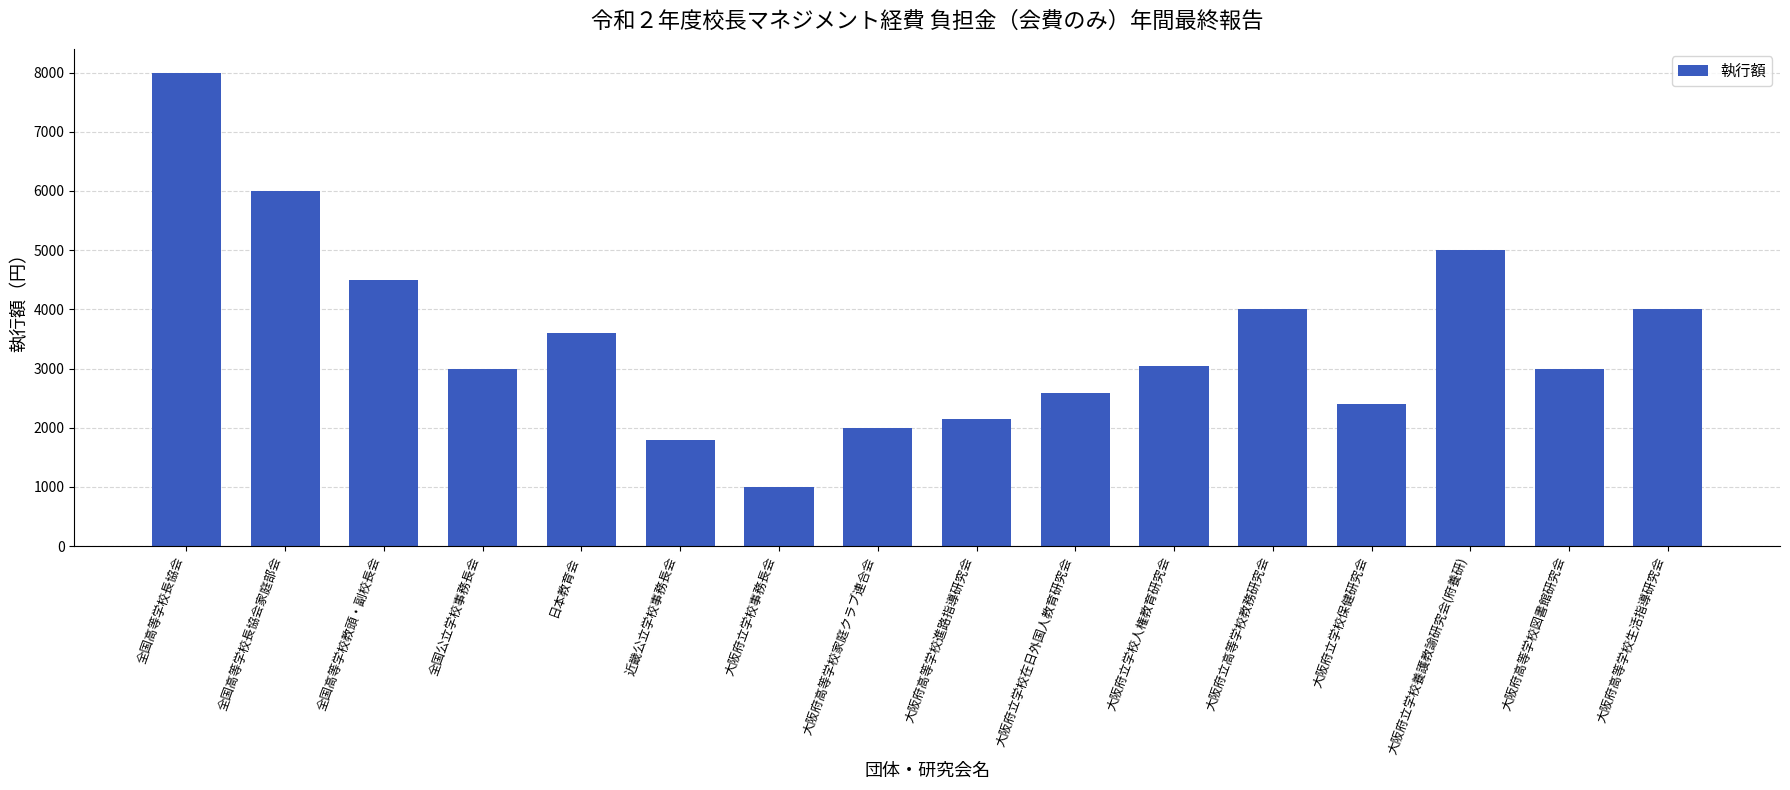

Approximately how many times larger is the value at 近畿公立学校事務長会 compared to 大阪府立学校事務長会?

1.8